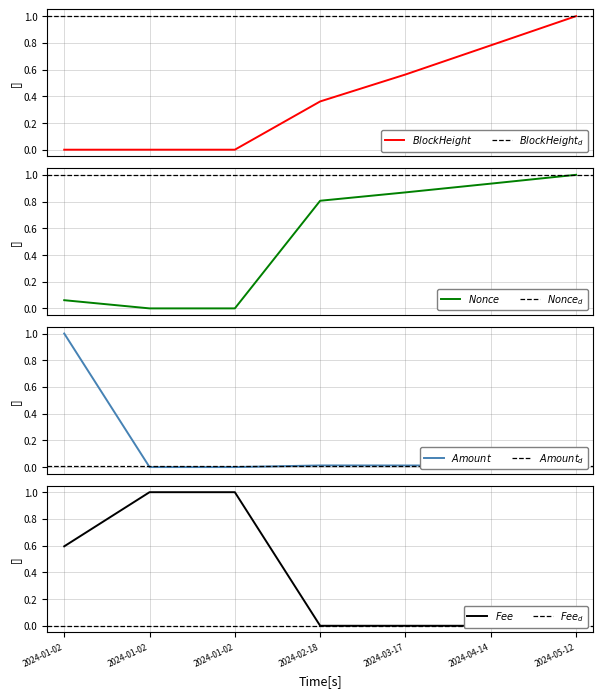

Which series has the largest range (max minus min)?

BlockHeight